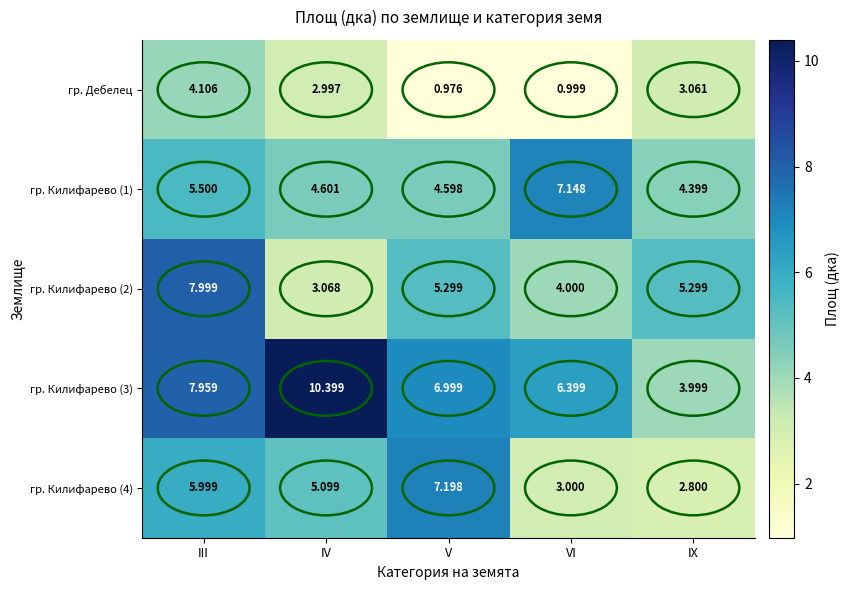

At which category is the sum across all series the highest?

III